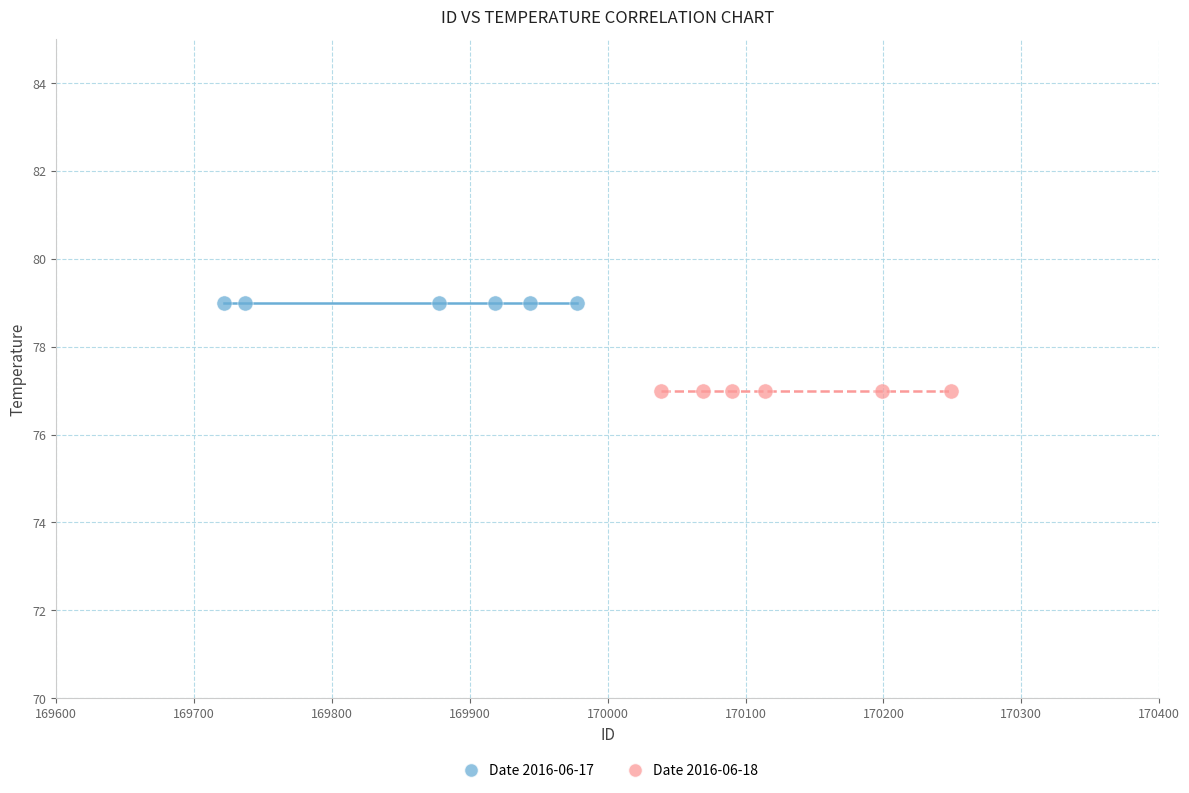

Which series reaches the maximum Y coordinate?

Date 2016-06-17